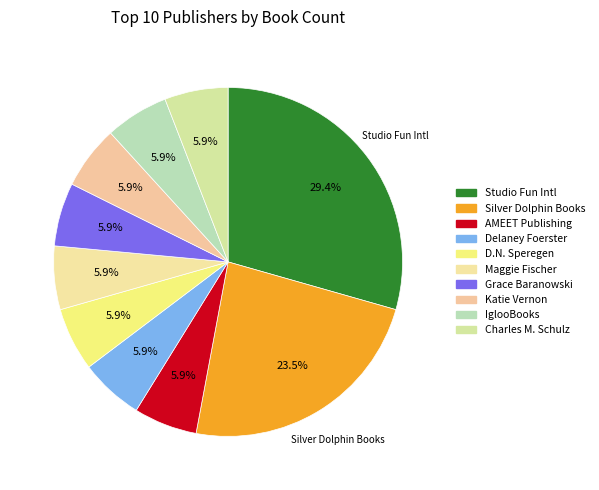

Count the number of slices in the pie.

10